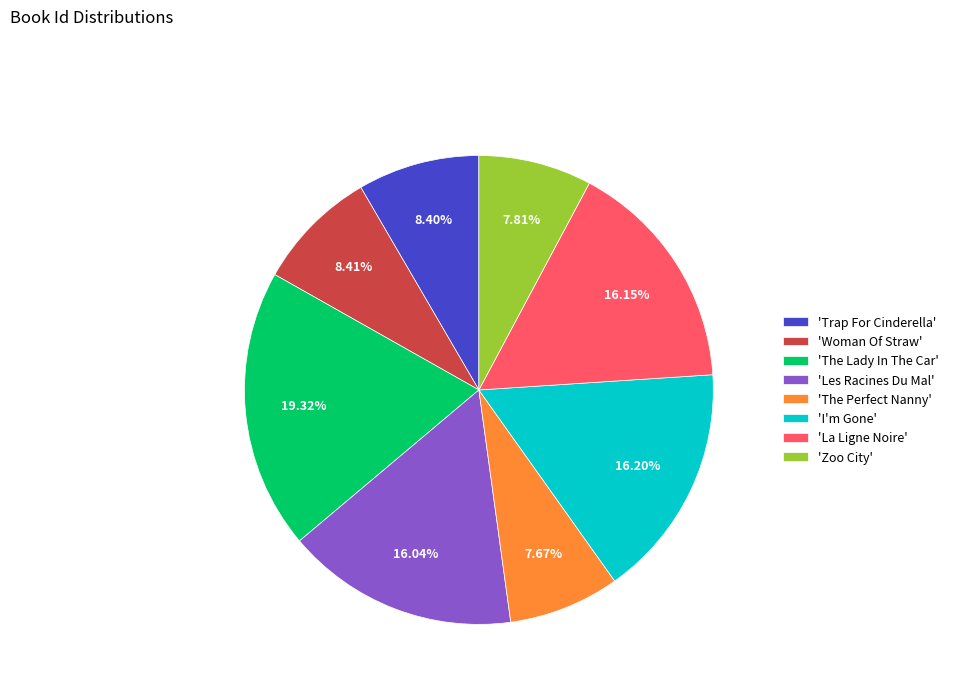

Between 'Zoo City' and 'Woman Of Straw', which is larger?

'Woman Of Straw'